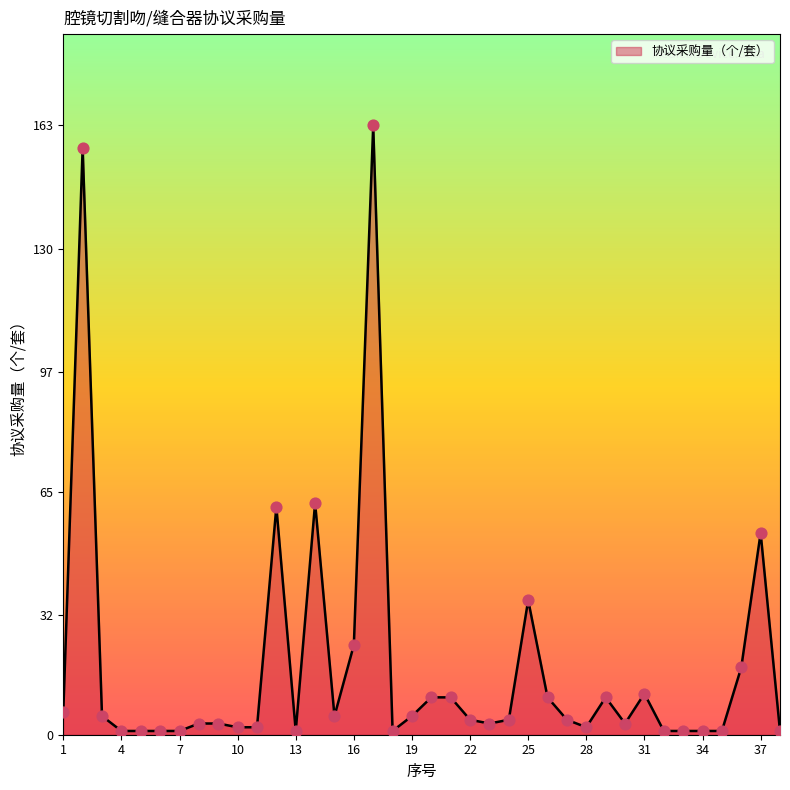

What is the greatest value displayed?

163